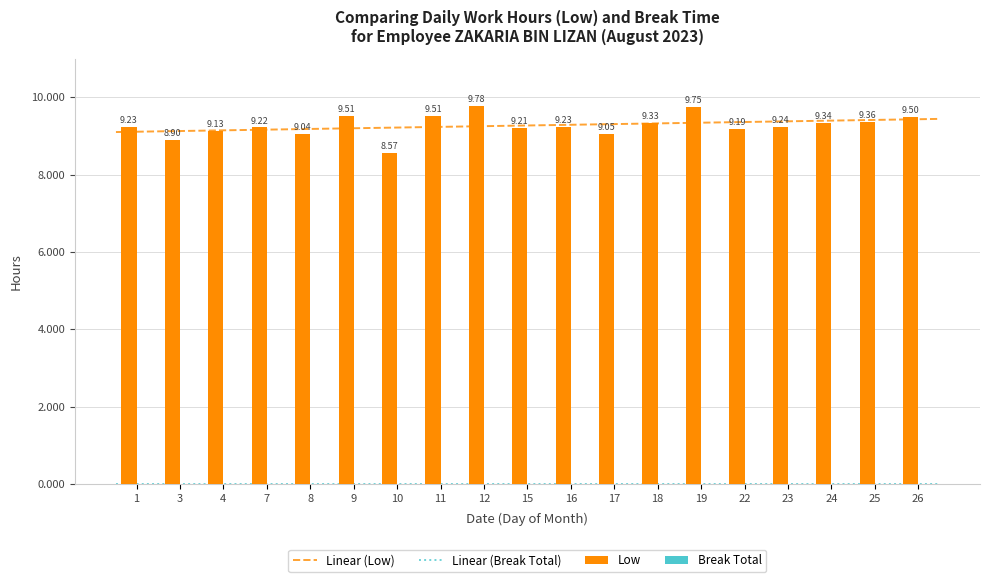

How many categories are shown in the chart?

19